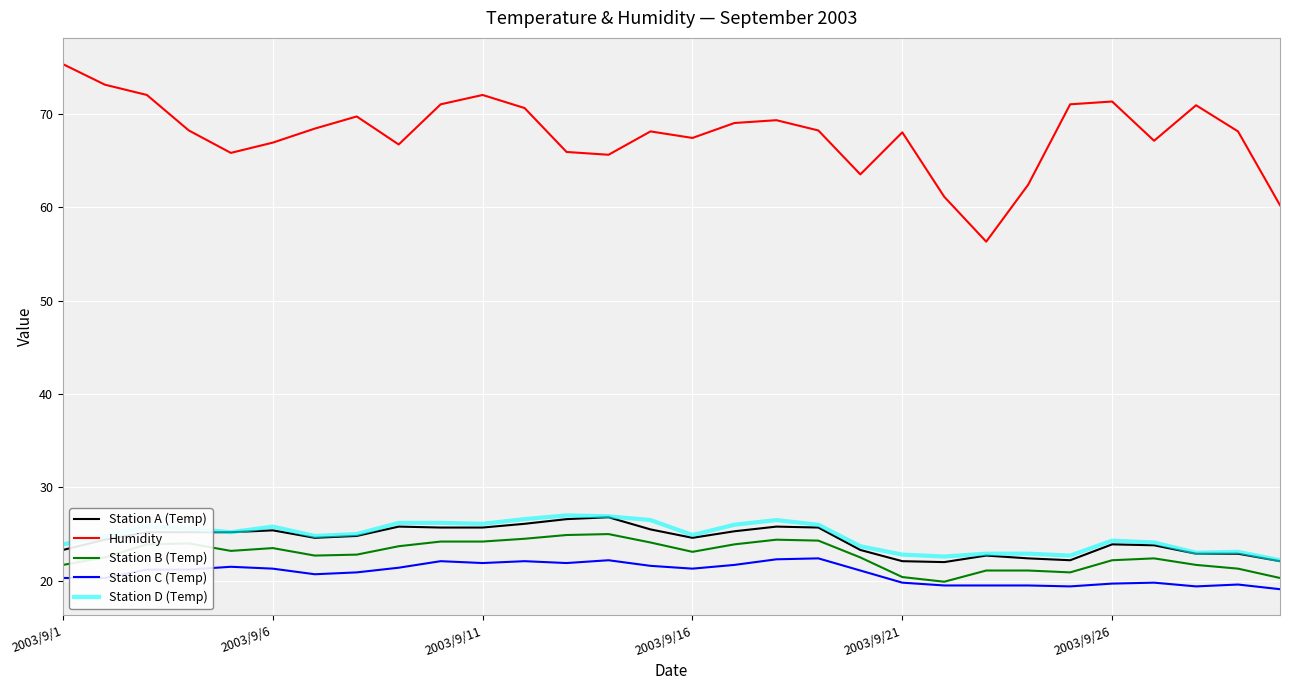

Which series has the largest range (max minus min)?

Humidity